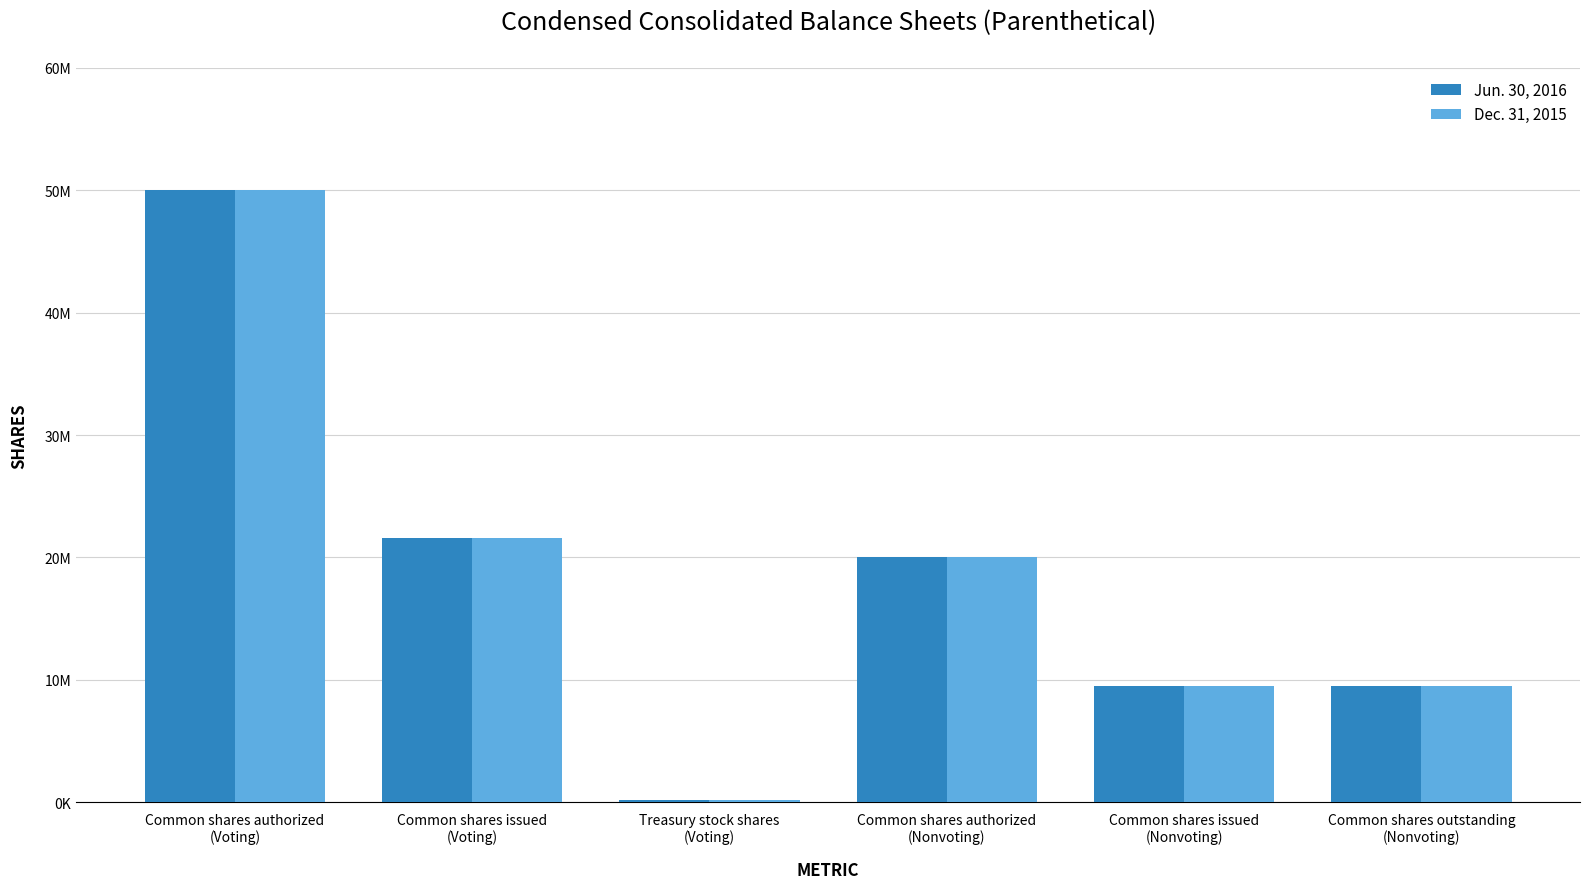

True or false: Jun. 30, 2016 has a value of 154494 at Treasury stock shares
(Voting).

True